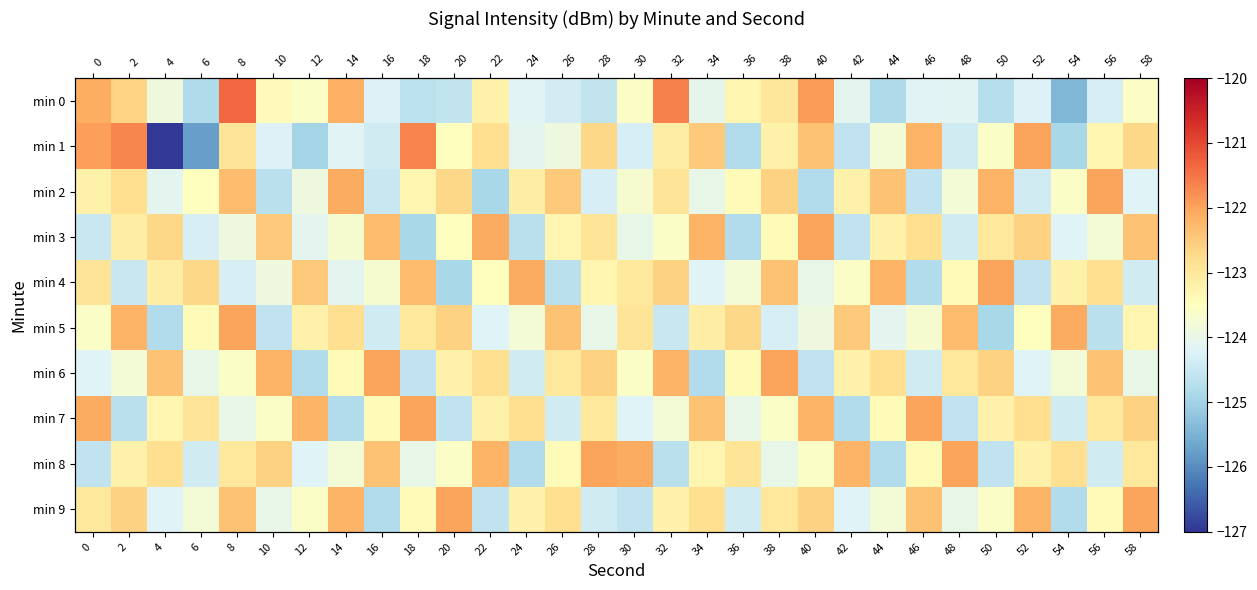

Which series has the widest spread of values?

min 1